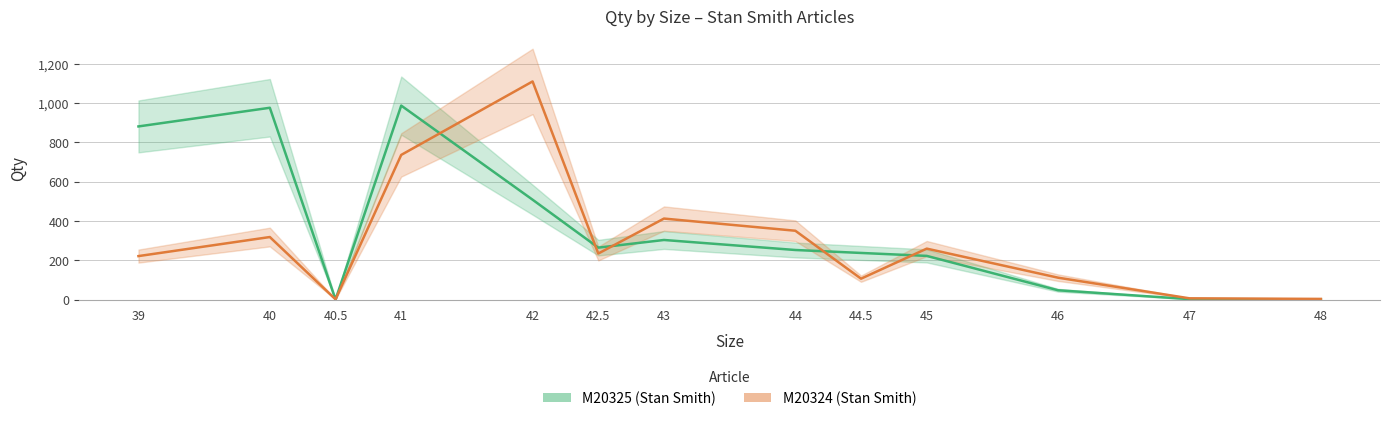

How many positive values does the M20325 (Stan Smith) series have?

12